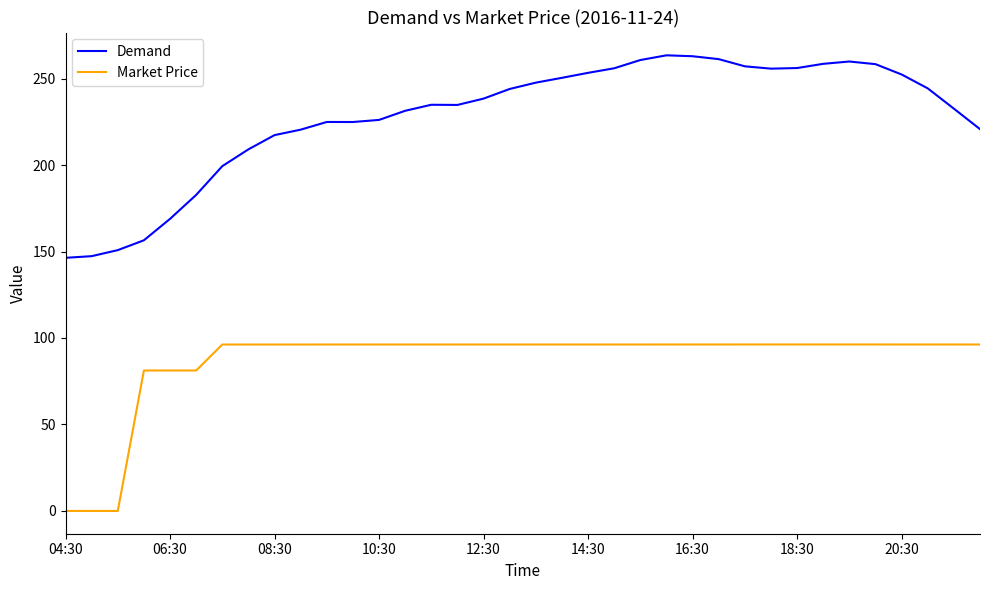

Which series has the largest range (max minus min)?

Demand